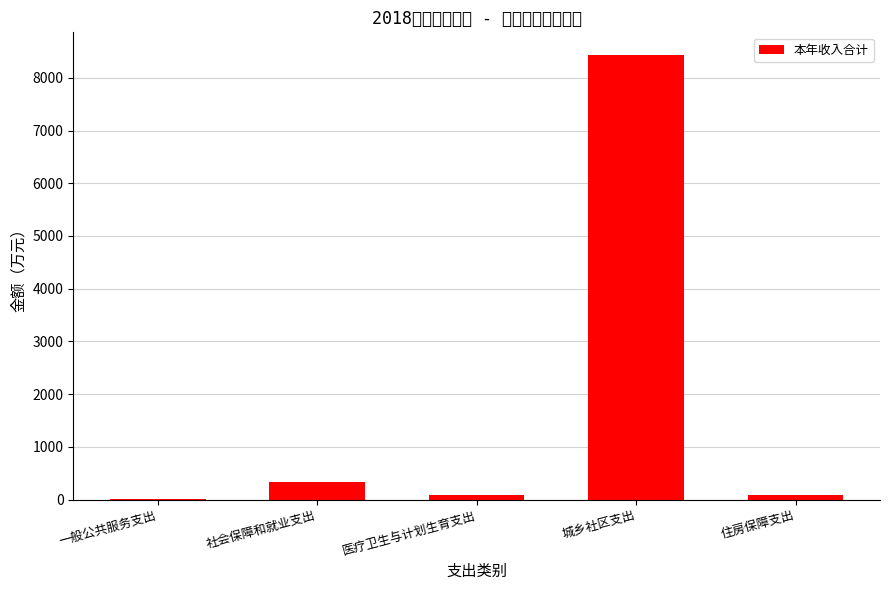

Rank the categories by value from highest to lowest.

城乡社区支出, 社会保障和就业支出, 医疗卫生与计划生育支出, 住房保障支出, 一般公共服务支出